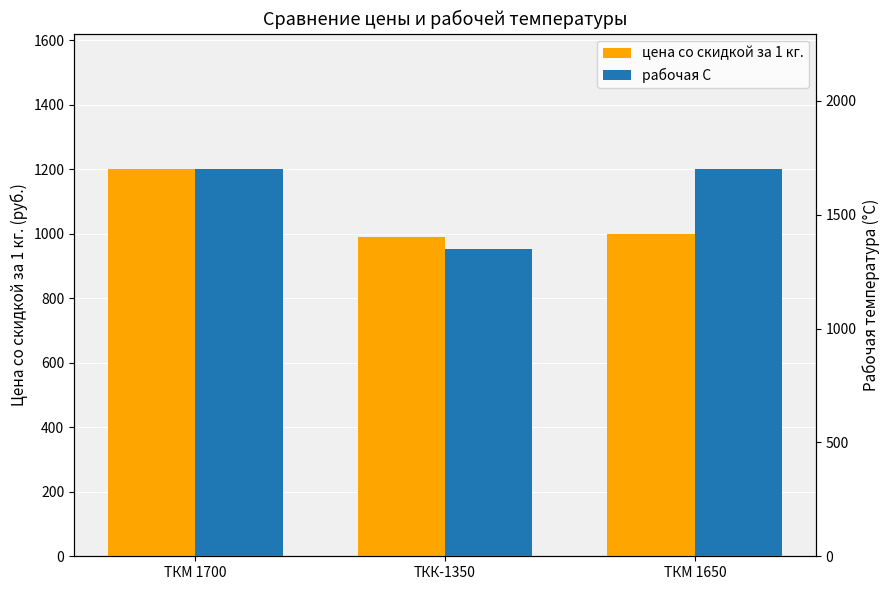

Is the value of рабочая С at ТКМ 1650 greater than the value of цена со скидкой за 1 кг. at ТКМ 1700?

Yes